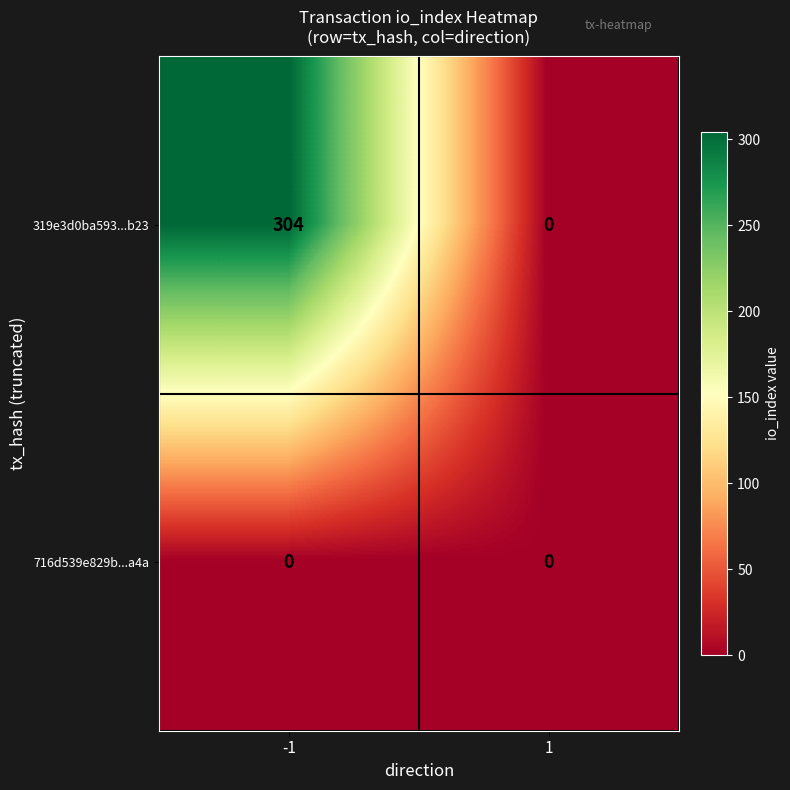

List the series in order of their peak value, lowest first.

716d539e829b...a4a, 319e3d0ba593...b23